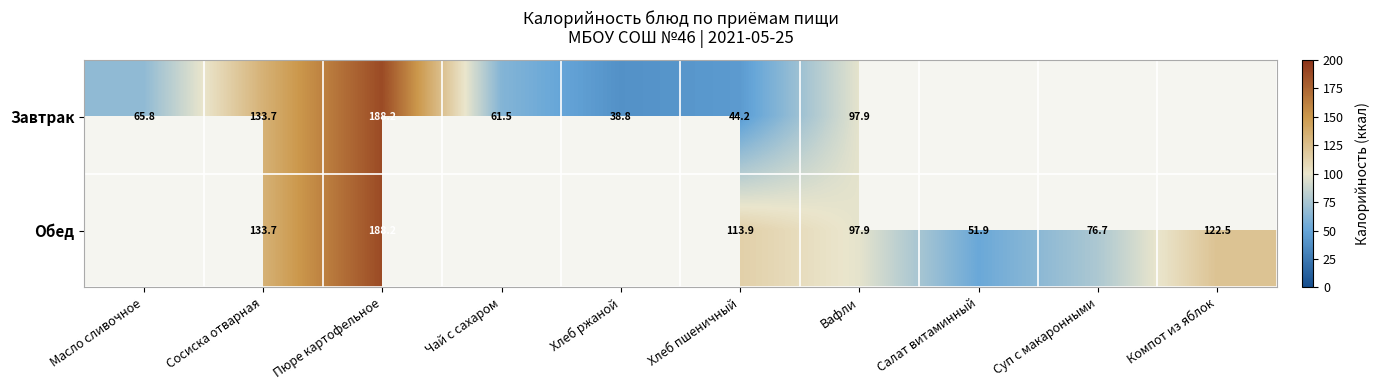

List the series in order of their overall mean, lowest first.

Завтрак, Обед